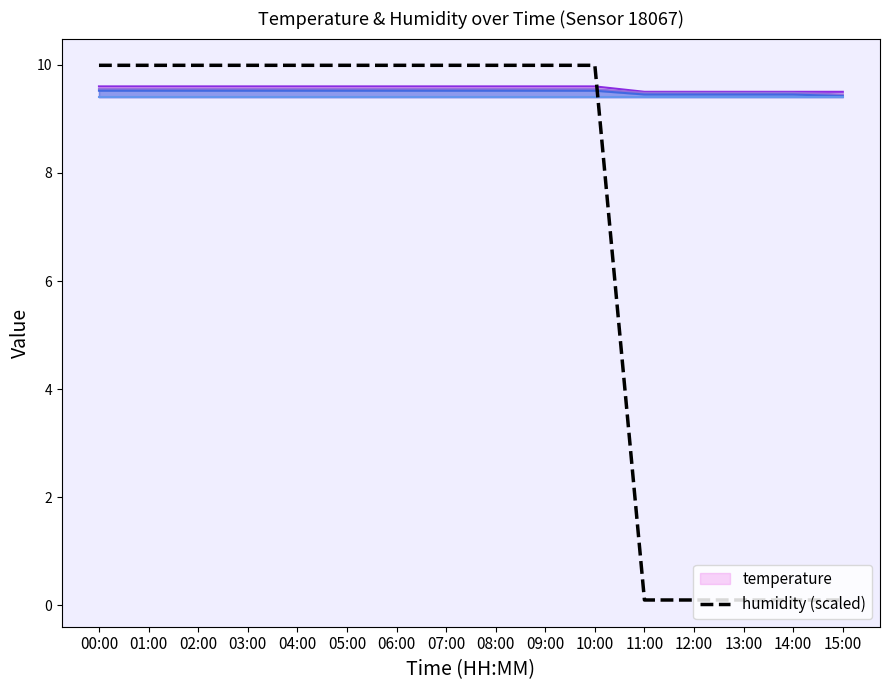

What is the change in value from 08:00 to 13:00?

-9.9